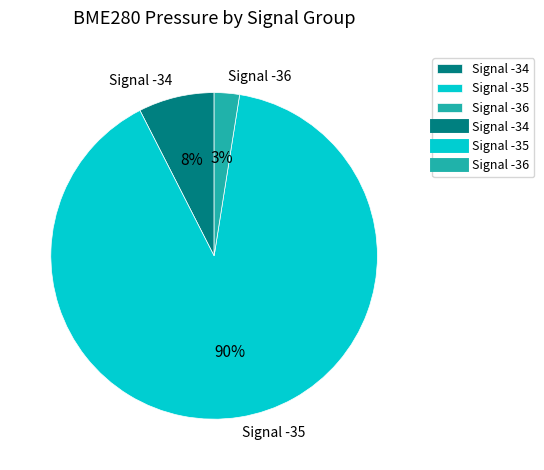

Which has a higher value, Signal -35 or Signal -34?

Signal -35